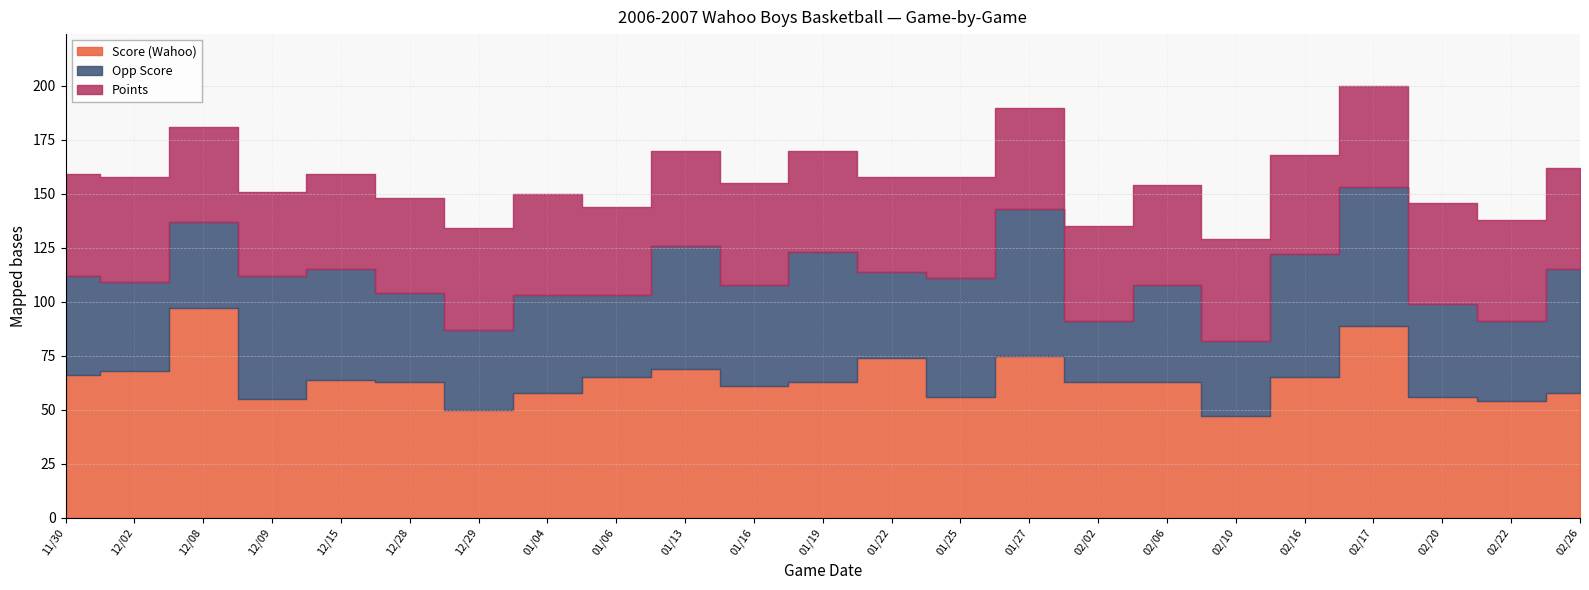

Does the chart display data point markers on the line(s)?

No